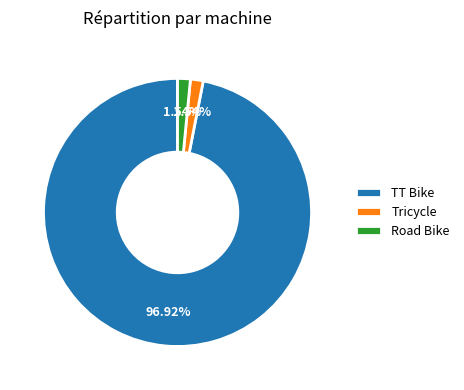

Which category accounts for the majority?

TT Bike